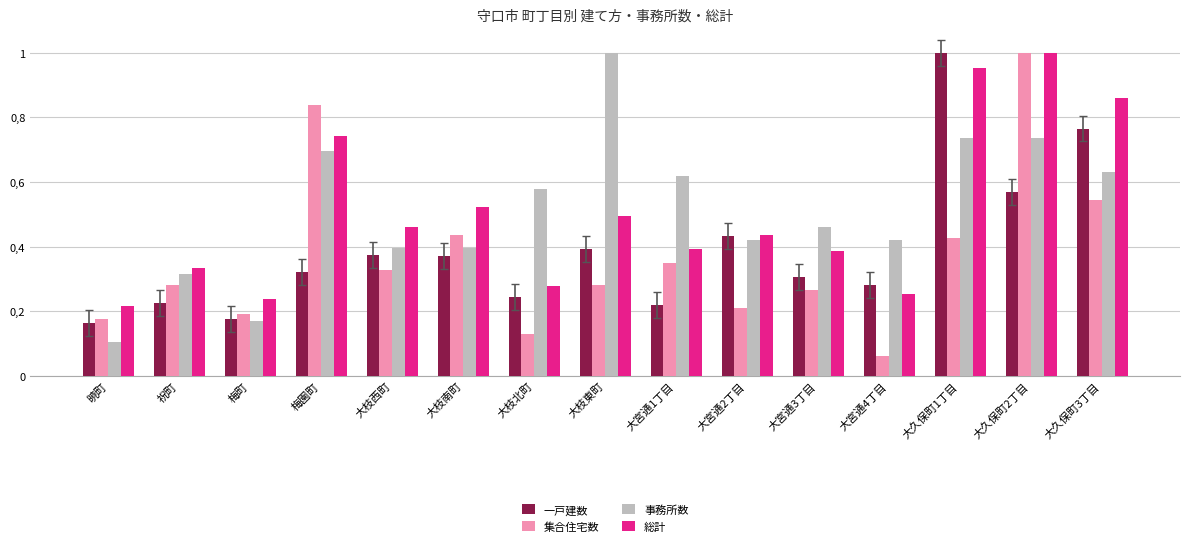

Is it true that 一戸建数 equals 0.4 at 大宮通2丁目?

True